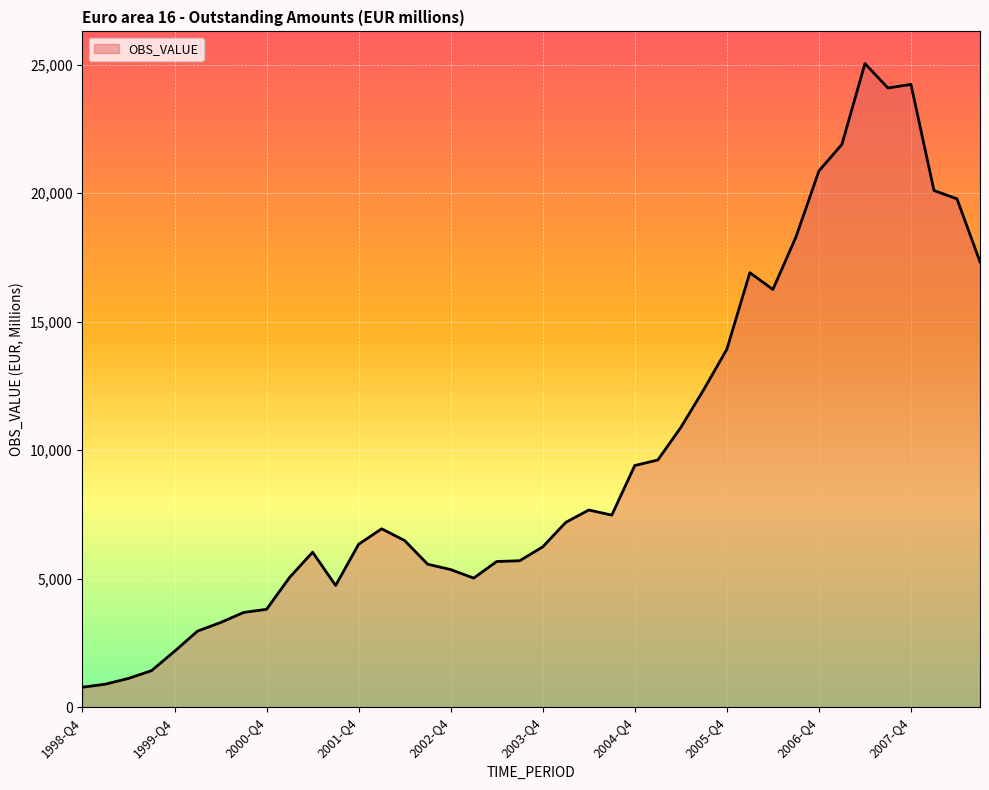

What is the minimum value shown in the chart?

774.8